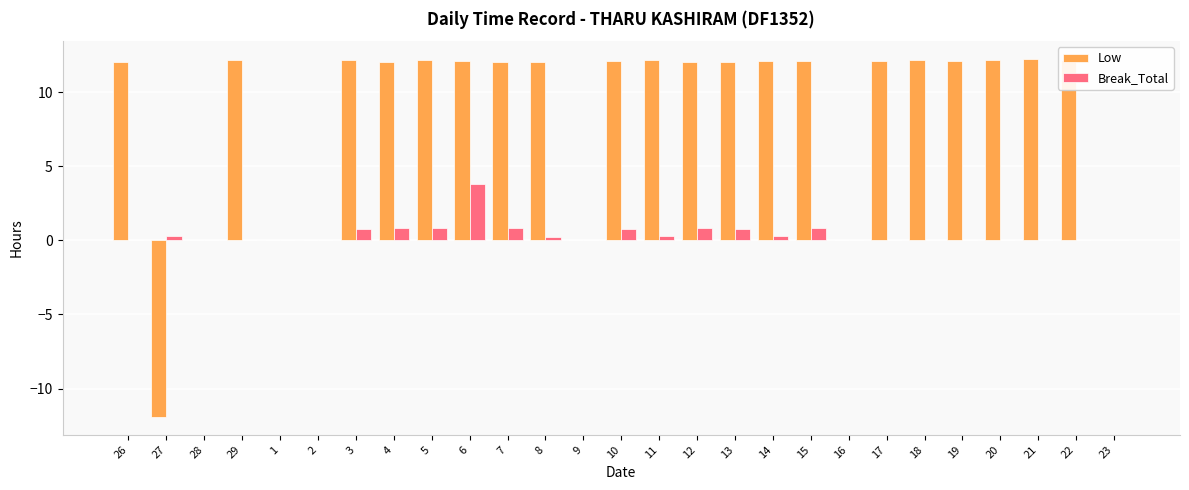

How many groups of bars are there?

27